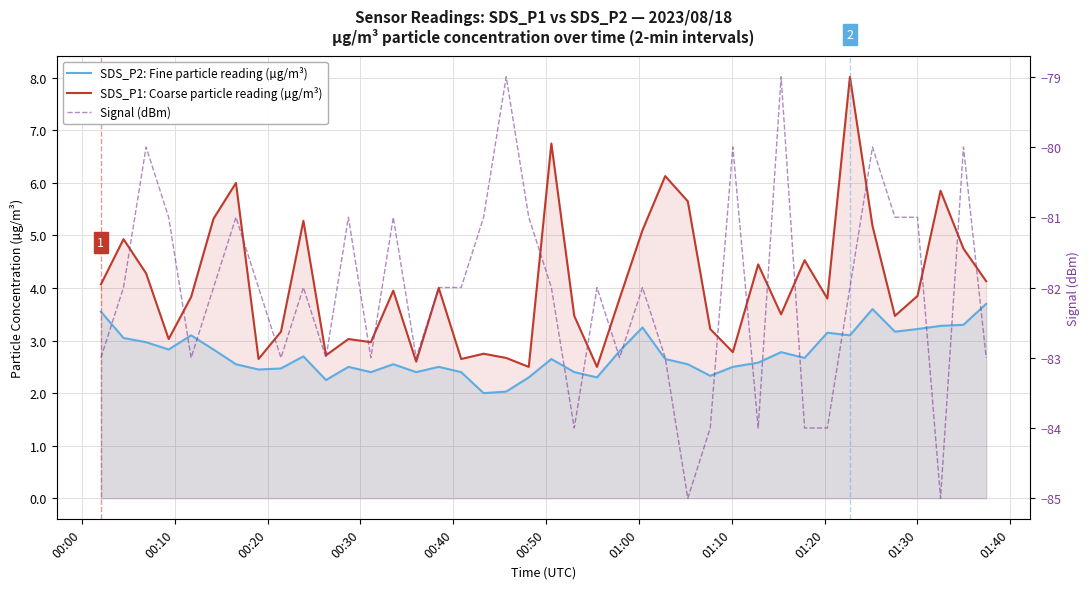

At how many categories does at least one series exceed -74?

40